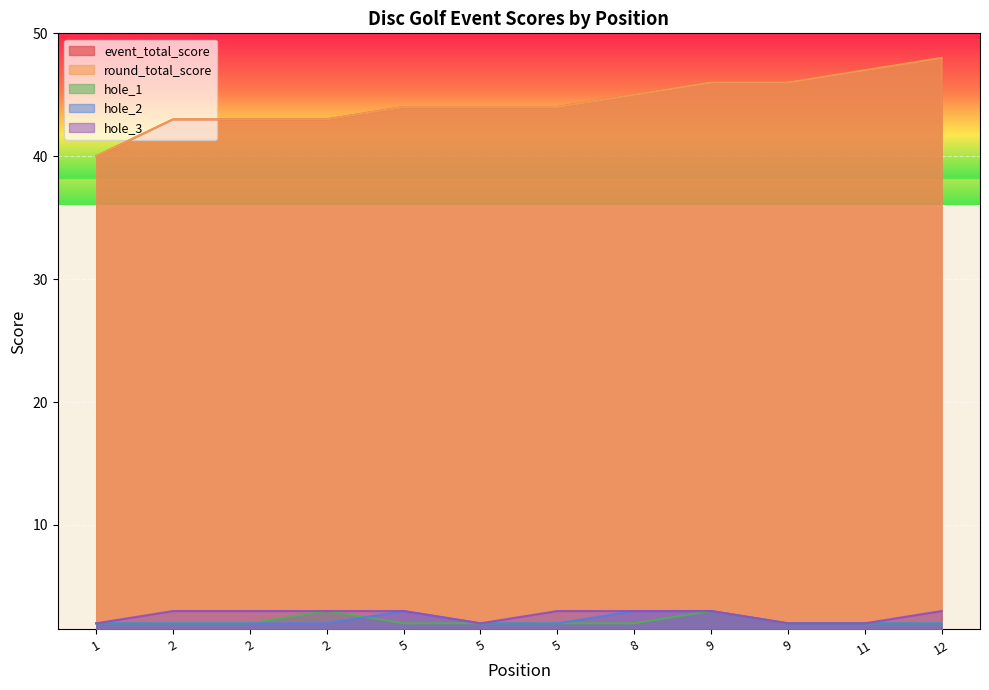

True or false: hole_2 has more than 2 points higher than both neighbors.

False